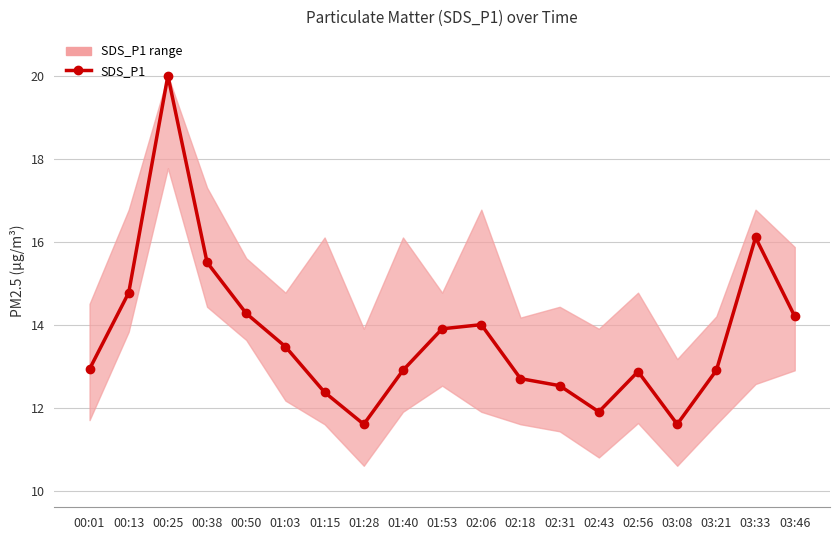

List the labels in order of value, largest first.

00:25, 03:33, 00:38, 00:13, 00:50, 03:46, 02:06, 01:53, 01:03, 00:01, 01:40, 03:21, 02:56, 02:18, 02:31, 01:15, 02:43, 01:28, 03:08